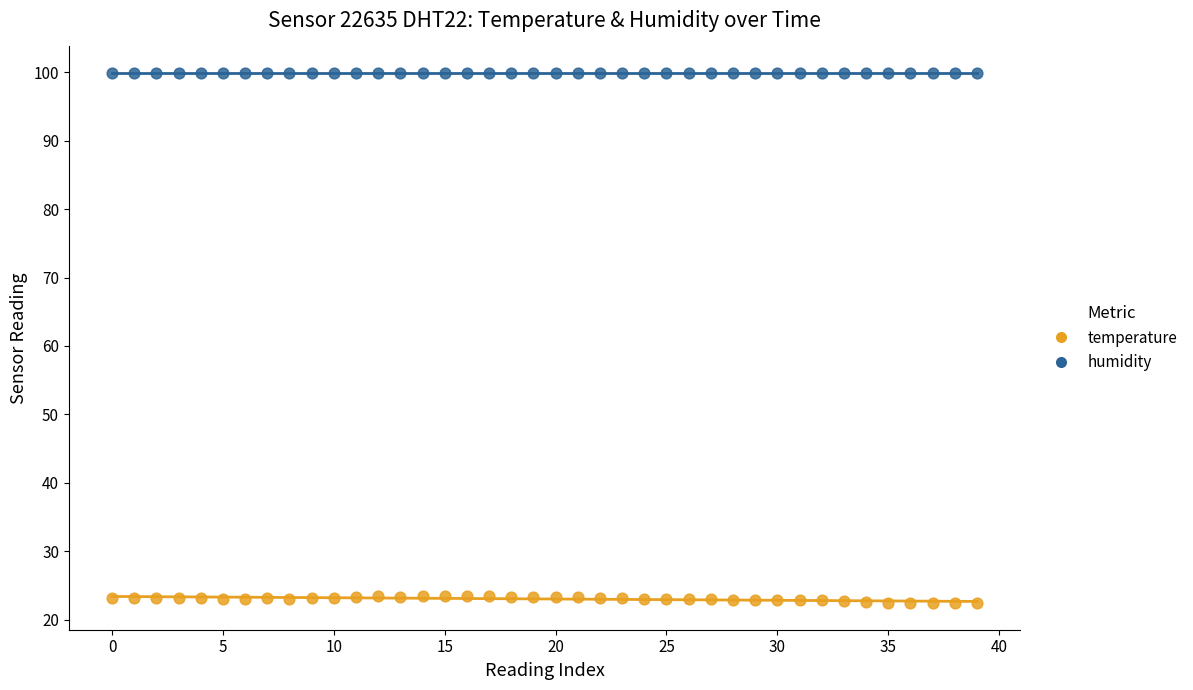

Which series contains the highest Y value?

humidity